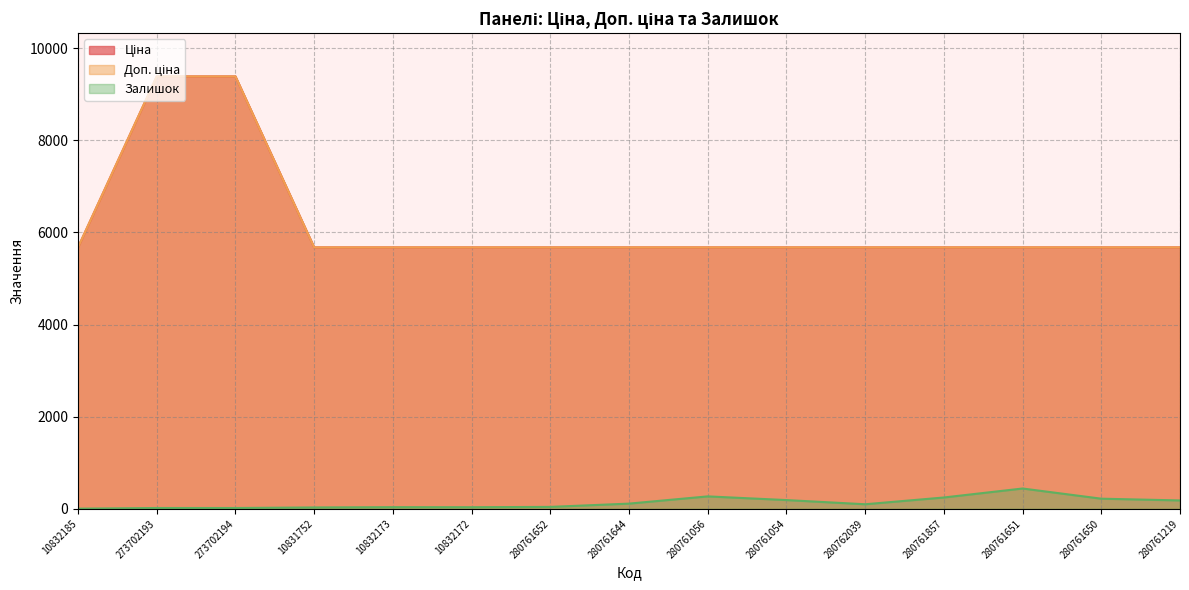

Reading left to right, transcribe all the data shown in this chart.

Ціна: 5673.8	9384.0	9384.0	5673.8	5673.8	5673.8	5673.8	5673.8	5673.8	5673.8	5673.8	5673.8	5673.8	5673.8	5673.8
Доп. ціна: 5673.8	9384.0	9384.0	5673.8	5673.8	5673.8	5673.8	5673.8	5673.8	5673.8	5673.8	5673.8	5673.8	5673.8	5673.8
Залишок: 4.0	18.0	18.0	30.0	36.0	35.0	42.0	113.0	270.0	190.0	99.0	246.0	441.0	220.0	182.0